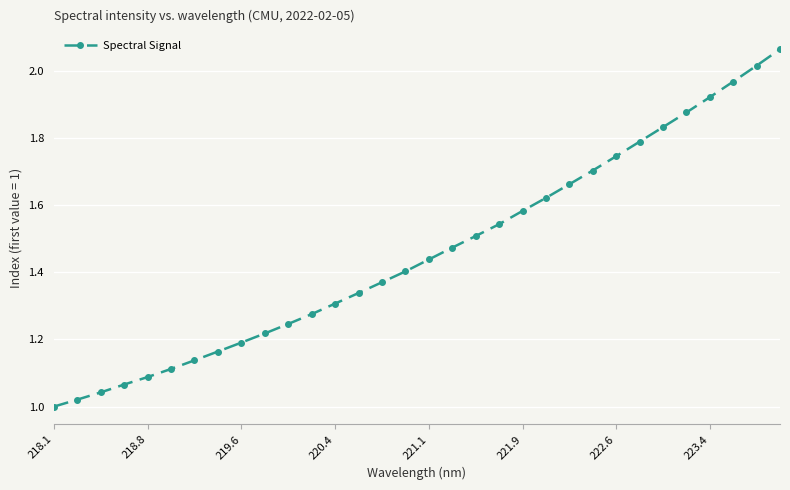

True or false: the data has more than 2 interior local peaks.

False